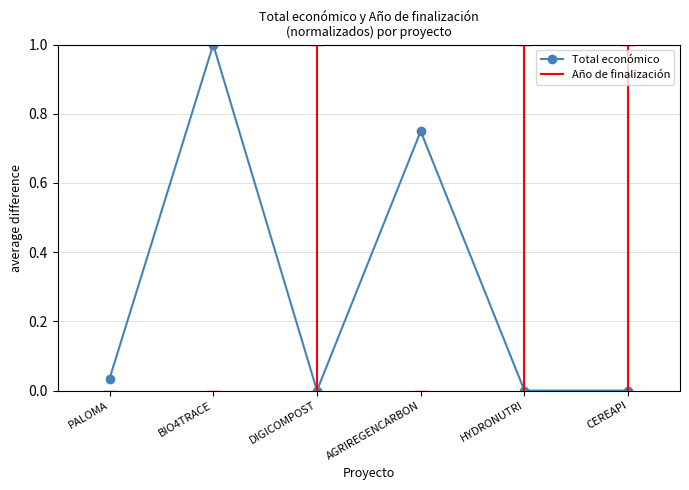

The chart shows a value of 0.3 at HYDRONUTRI. True or false?

False